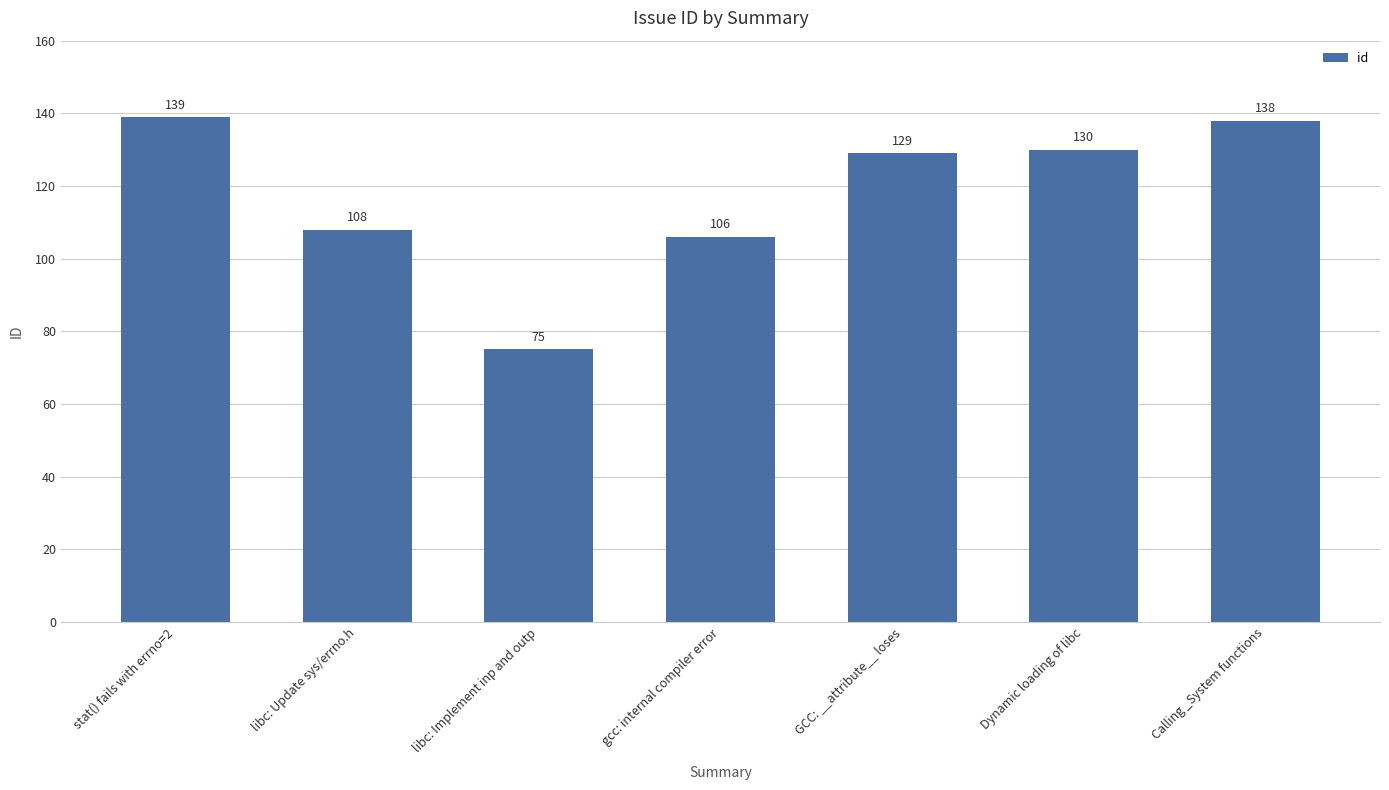

List the labels in order of value, smallest first.

libc: Implement inp and outp, gcc: internal compiler error, libc: Update sys/errno.h, GCC: __attribute__ loses, Dynamic loading of libc, Calling _System functions, stat() fails with errno=2